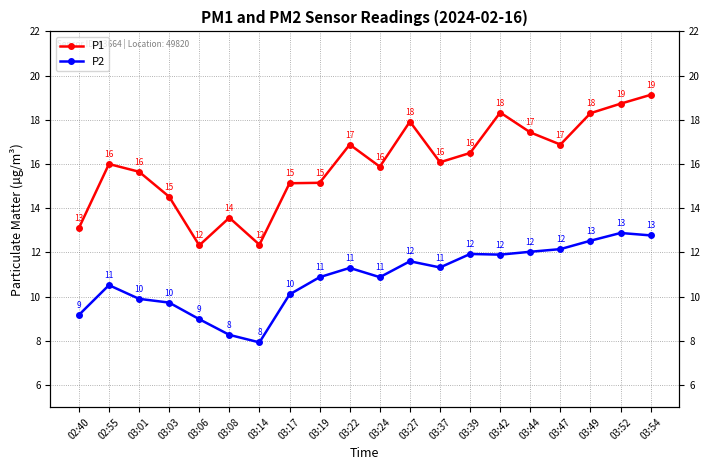

Reading left to right, what are all the values shown in this chart?

P1: 13.1	16.0	15.7	14.5	12.3	13.6	12.3	15.1	15.2	16.9	15.9	17.9	16.1	16.5	18.3	17.4	16.9	18.3	18.7	19.1
P2: 9.2	10.5	9.9	9.7	9.0	8.3	7.9	10.1	10.9	11.3	10.9	11.6	11.3	11.9	11.9	12.0	12.2	12.5	12.9	12.8